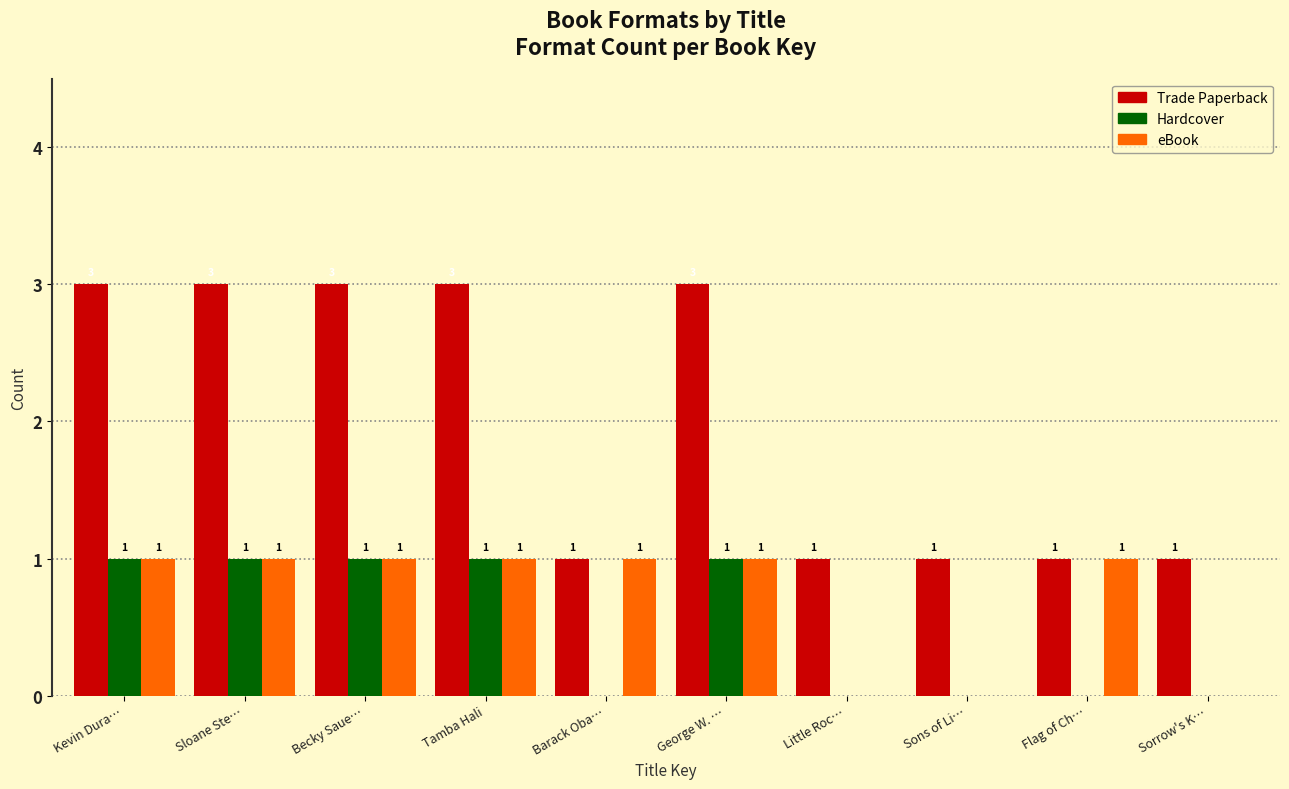

Reading left to right, list all the values displayed in this chart.

Trade Paperback: Kevin Dura…=3	Sloane Ste…=3	Becky Saue…=3	Tamba Hali=3	Barack Oba…=1	George W. …=3	Little Roc…=1	Sons of Li…=1	Flag of Ch…=1	Sorrow's K…=1
Hardcover: Kevin Dura…=1	Sloane Ste…=1	Becky Saue…=1	Tamba Hali=1	Barack Oba…=0	George W. …=1	Little Roc…=0	Sons of Li…=0	Flag of Ch…=0	Sorrow's K…=0
eBook: Kevin Dura…=1	Sloane Ste…=1	Becky Saue…=1	Tamba Hali=1	Barack Oba…=1	George W. …=1	Little Roc…=0	Sons of Li…=0	Flag of Ch…=1	Sorrow's K…=0